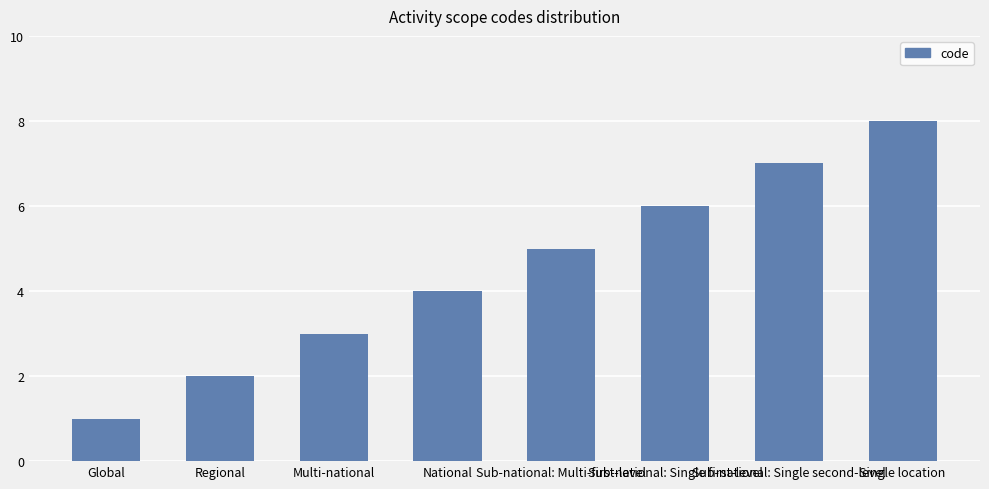

List the labels in order of value, smallest first.

Global, Regional, Multi-national, National, Sub-national: Multi-first-level, Sub-national: Single first-level, Sub-national: Single second-level, Single location